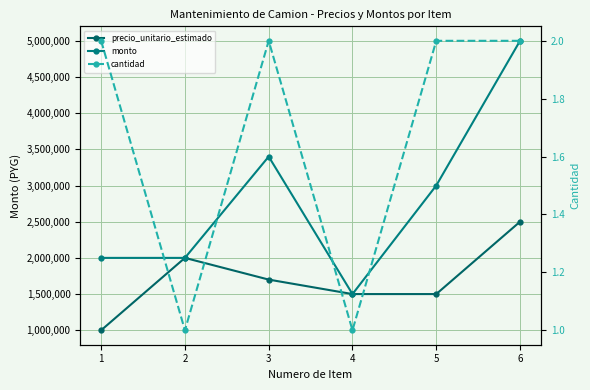

True or false: monto and cantidad cross at least once.

False